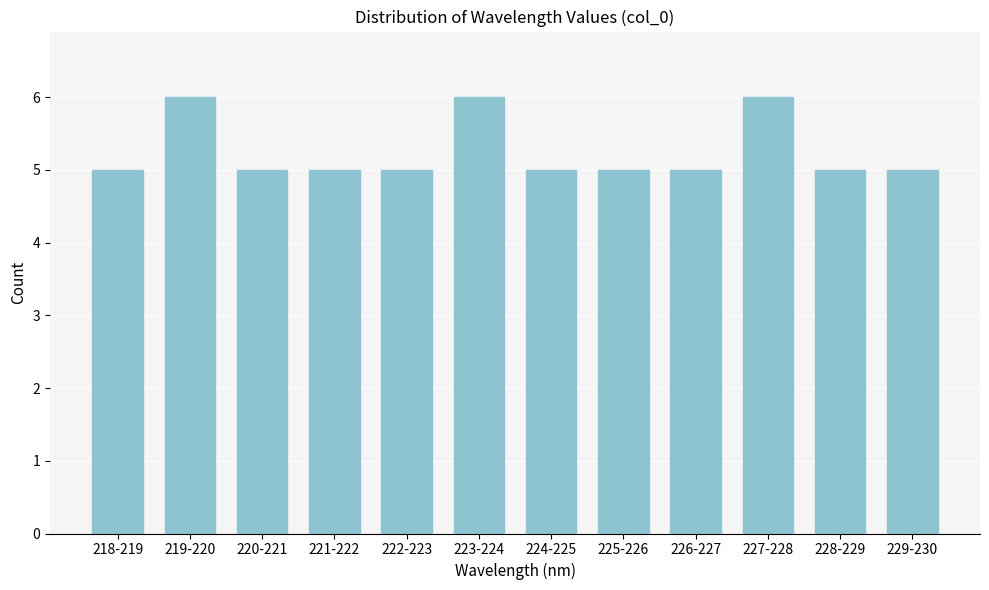

Reading right to left, list all the values displayed in this chart.

5	5	6	5	5	5	6	5	5	5	6	5